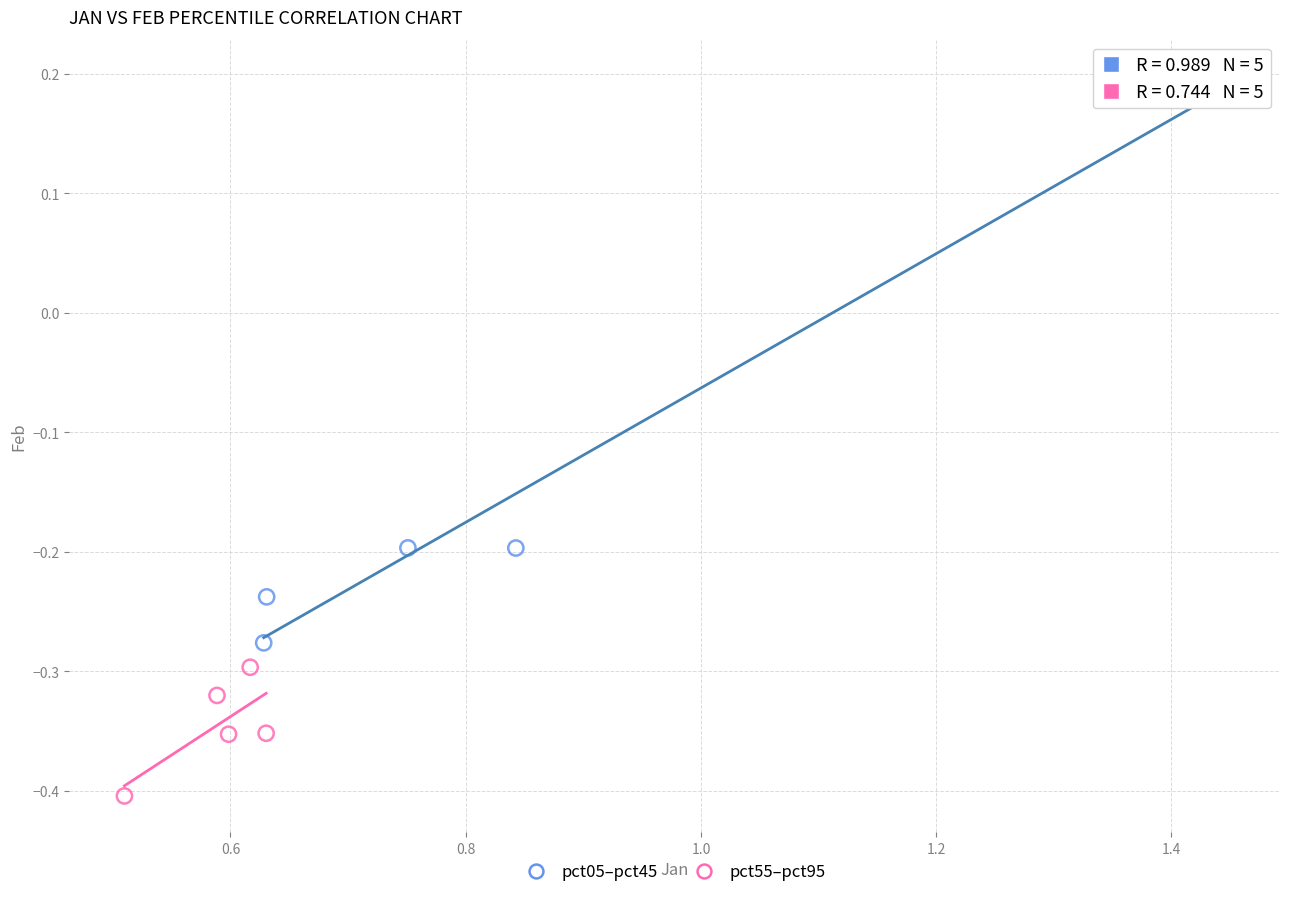

Which series reaches the minimum Y coordinate?

pct55–pct95